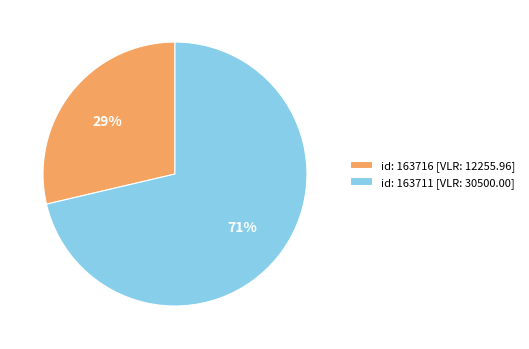

Rank the categories by value from lowest to highest.

id: 163716 [VLR: 12255.96], id: 163711 [VLR: 30500.00]